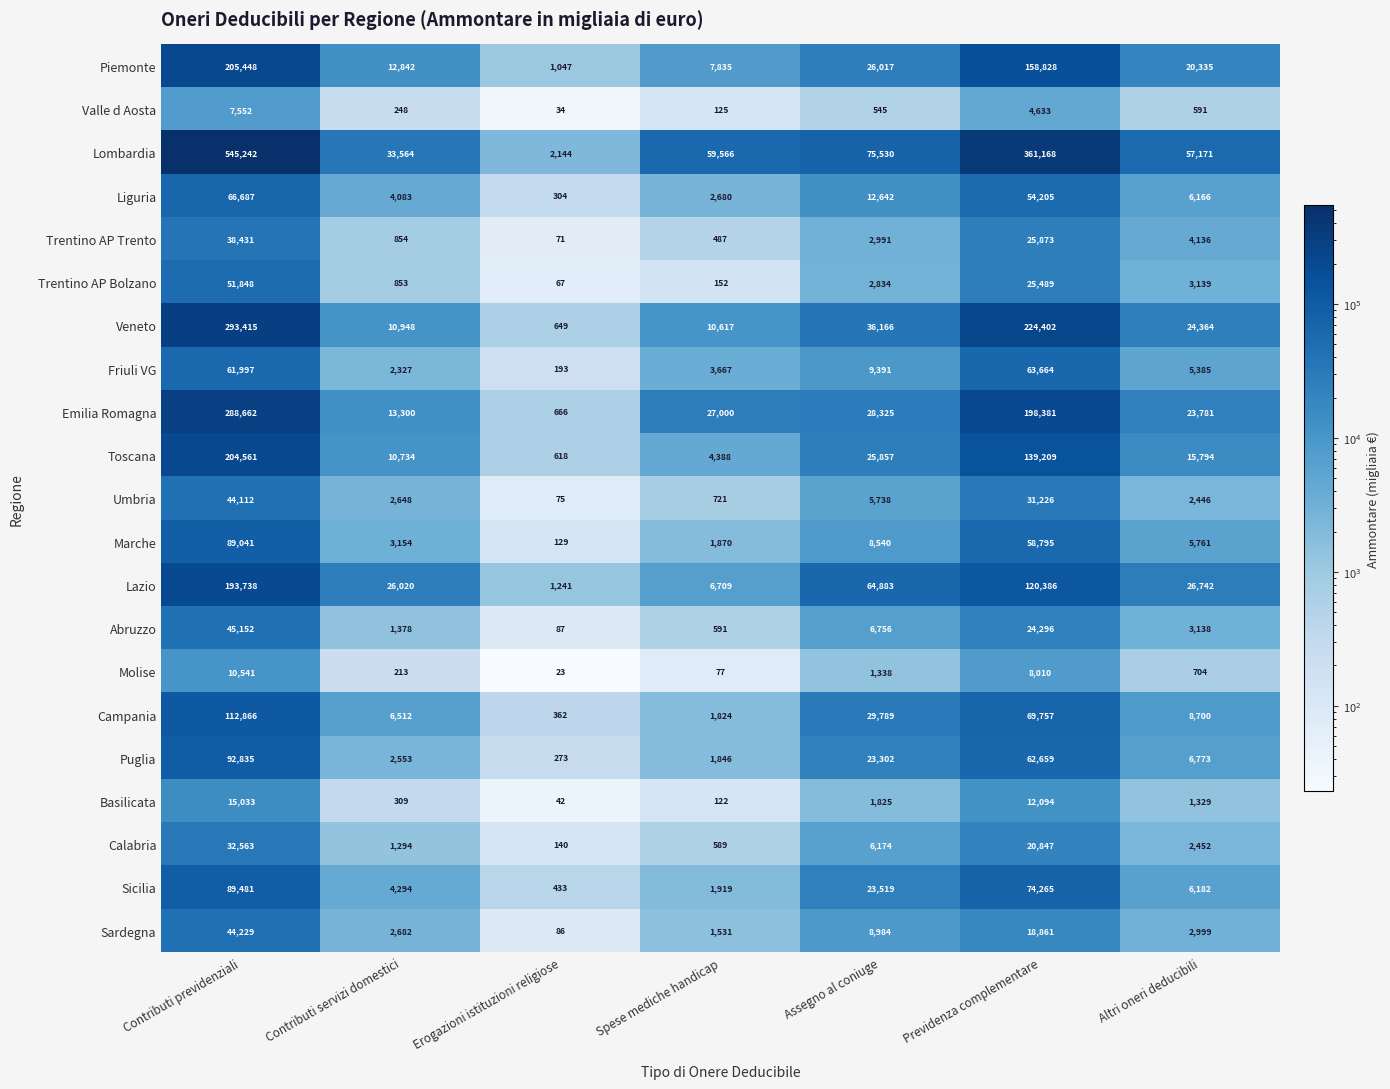

Where does the Friuli VG series first go above 5385?

Contributi previdenziali